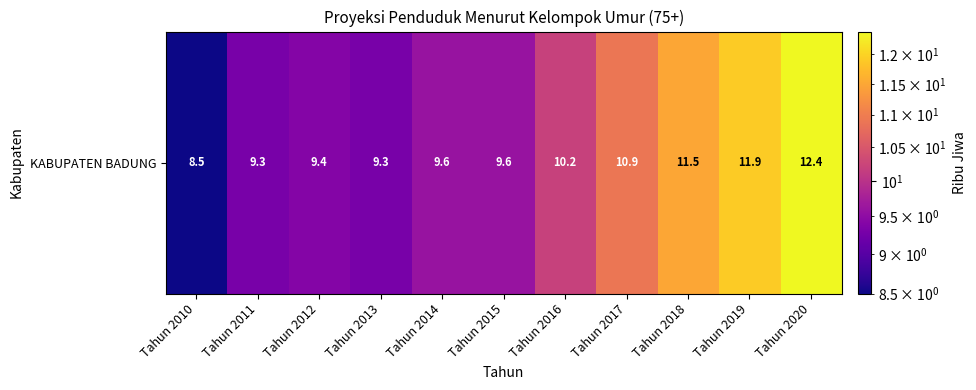

Reading left to right, what are all the values shown in this chart?

8.5	9.3	9.4	9.3	9.6	9.6	10.2	10.9	11.5	11.9	12.4